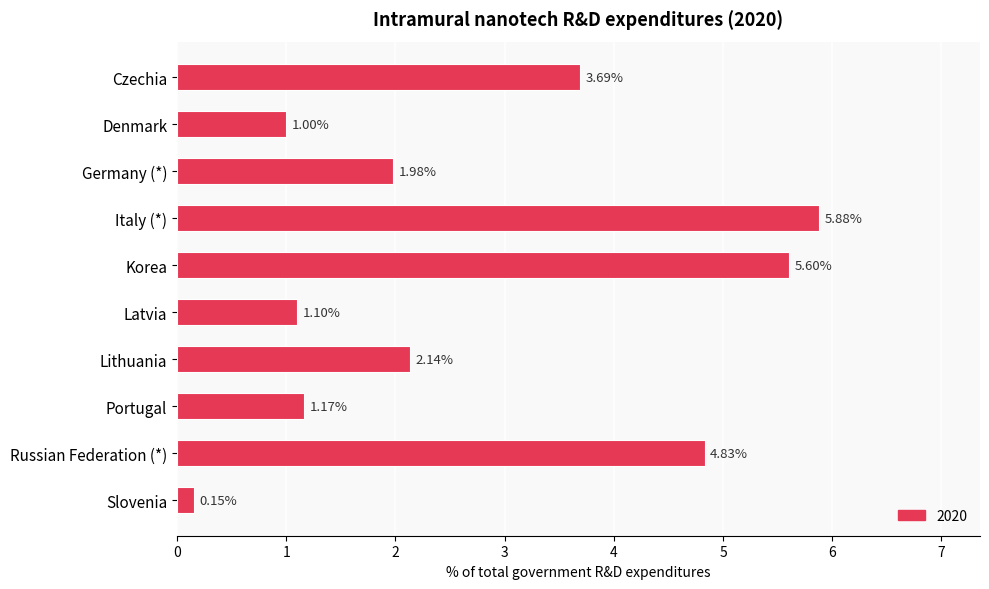

Which category has the lowest value across all series?

Slovenia